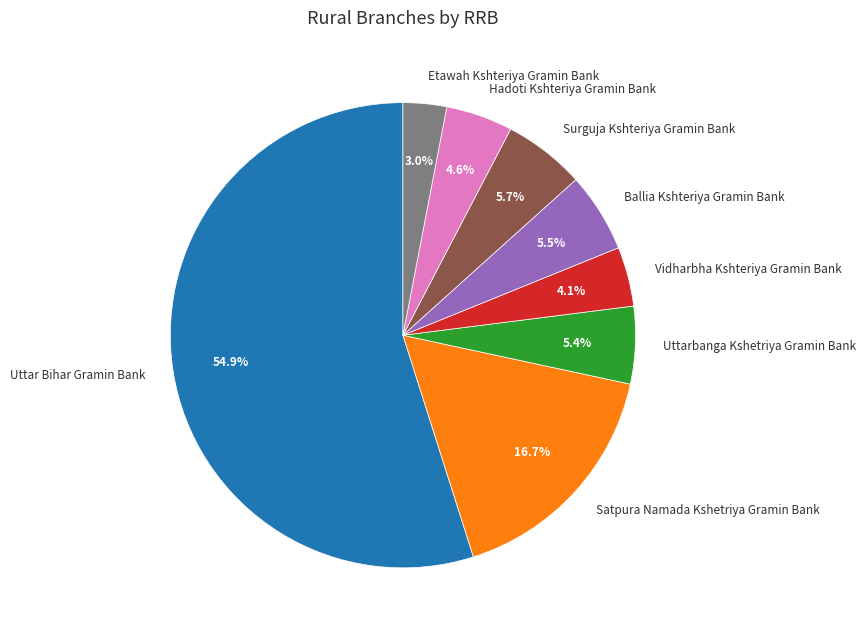

Which category has the smallest portion of the pie?

Etawah Kshteriya Gramin Bank